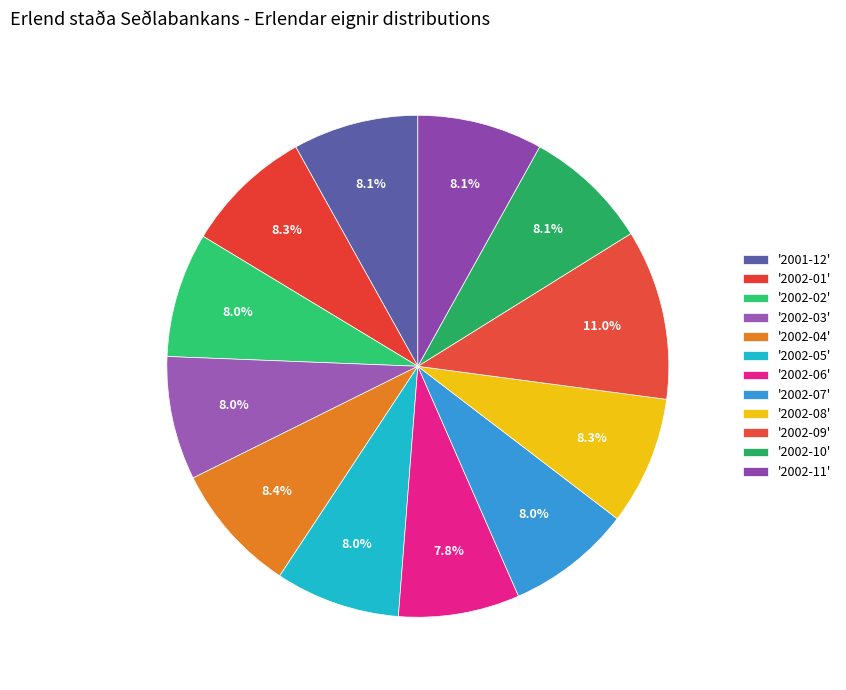

How many slices are in this pie chart?

12